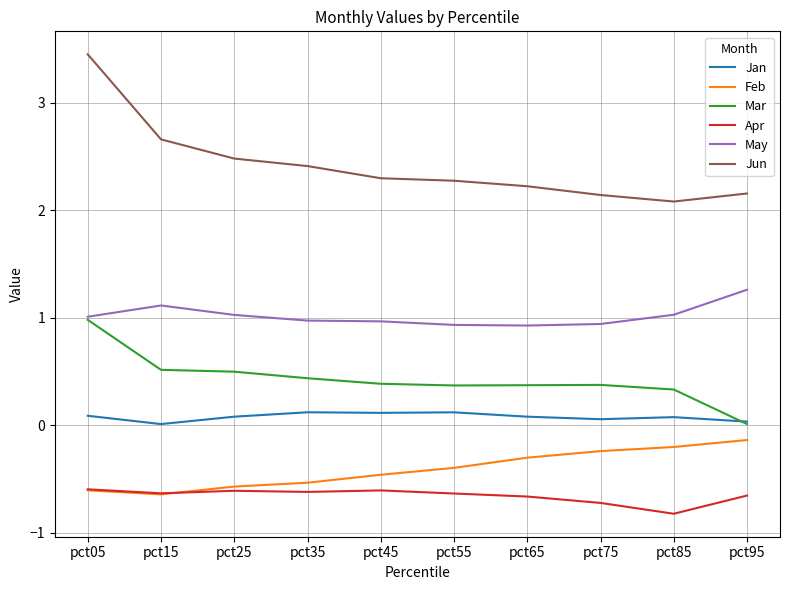

What are all the series names shown in the legend?

Jan, Feb, Mar, Apr, May, Jun